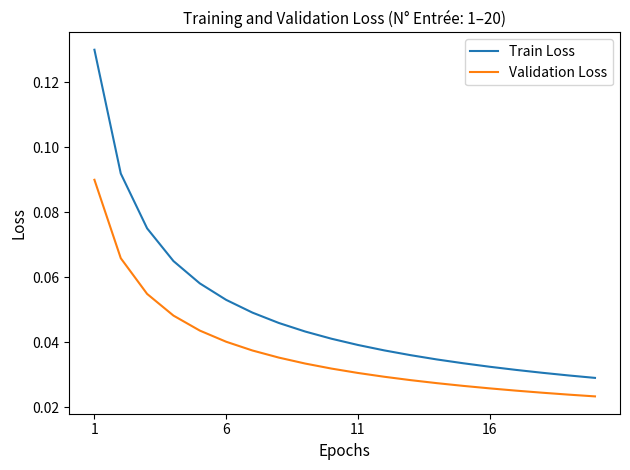

How many Validation Loss values are between 0 and 1?

20